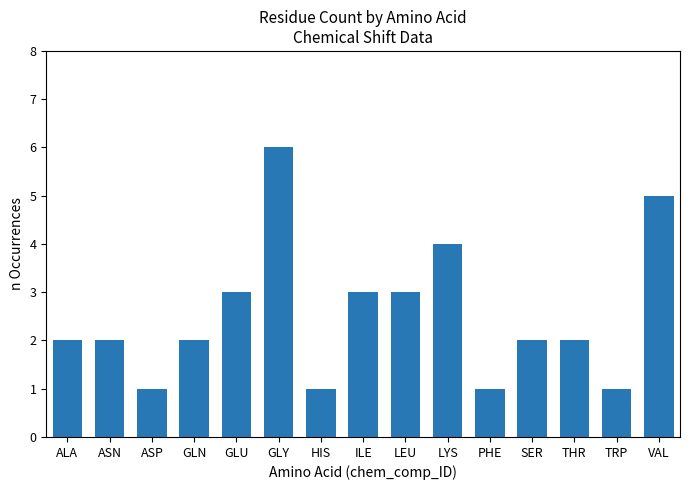

What is the average value?

3